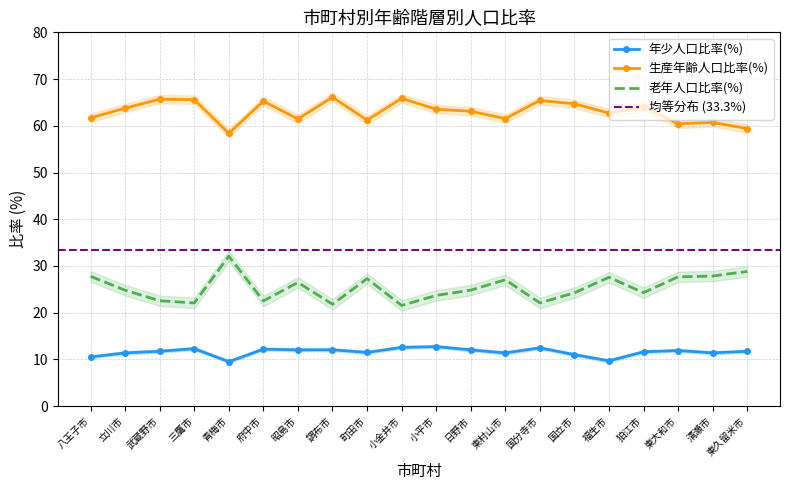

What is the value of the 年少人口比率(%) point at the 16th from the left?

9.7